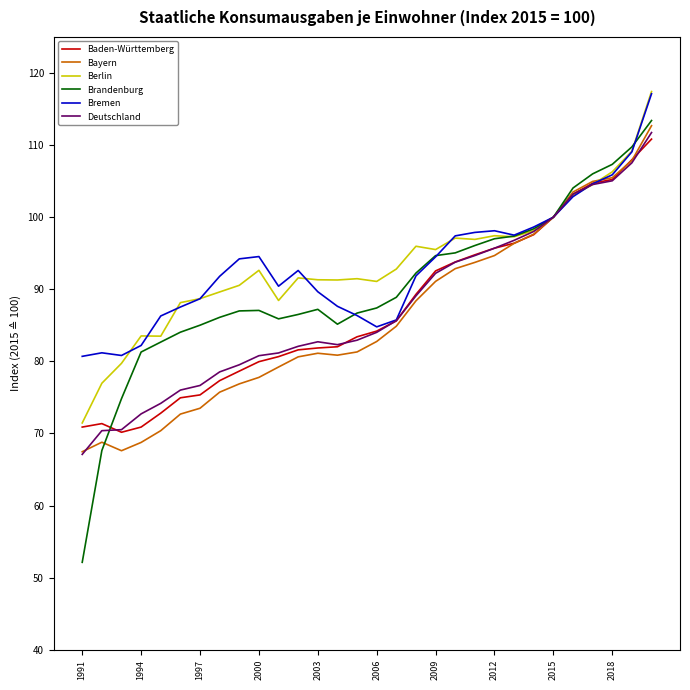

What is the sum of all Bayern values?

2579.7